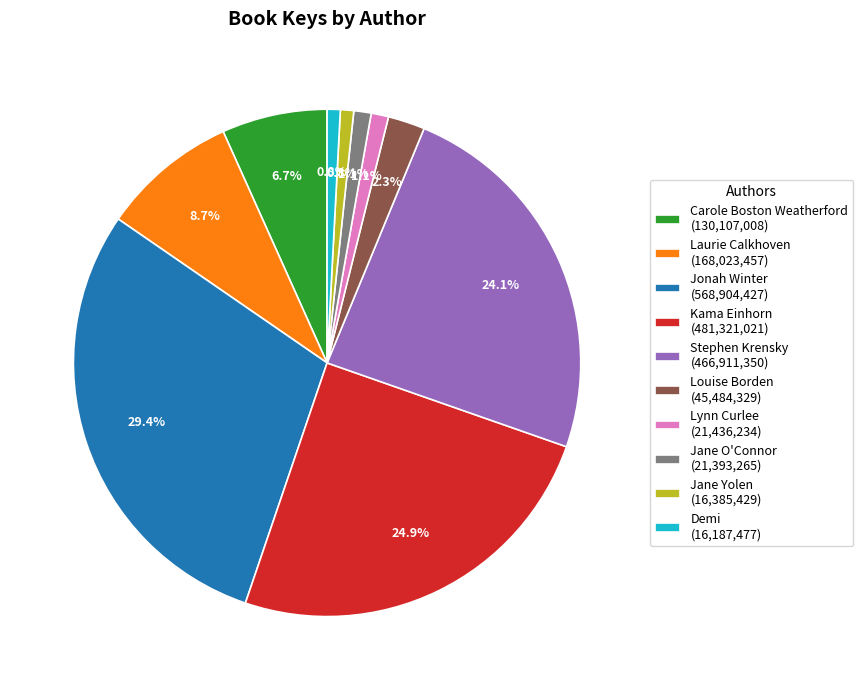

What percentage is the Jane Yolen slice, to the nearest percent?

1%